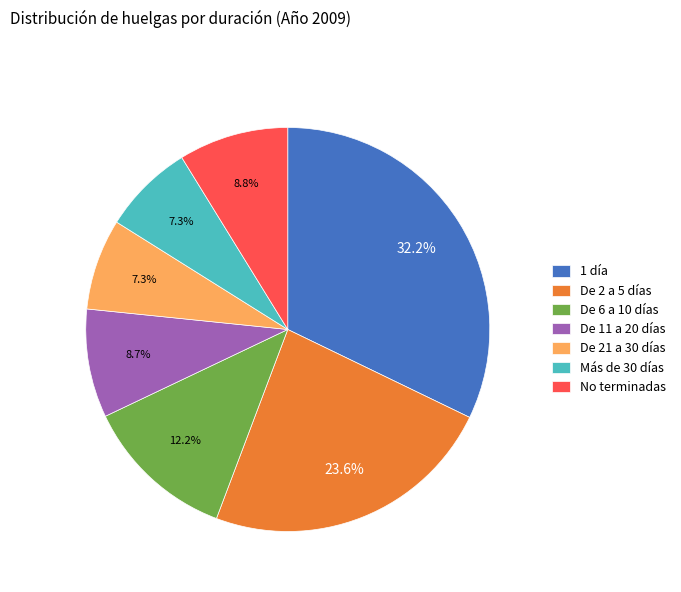

Which category has the biggest portion of the pie?

1 día